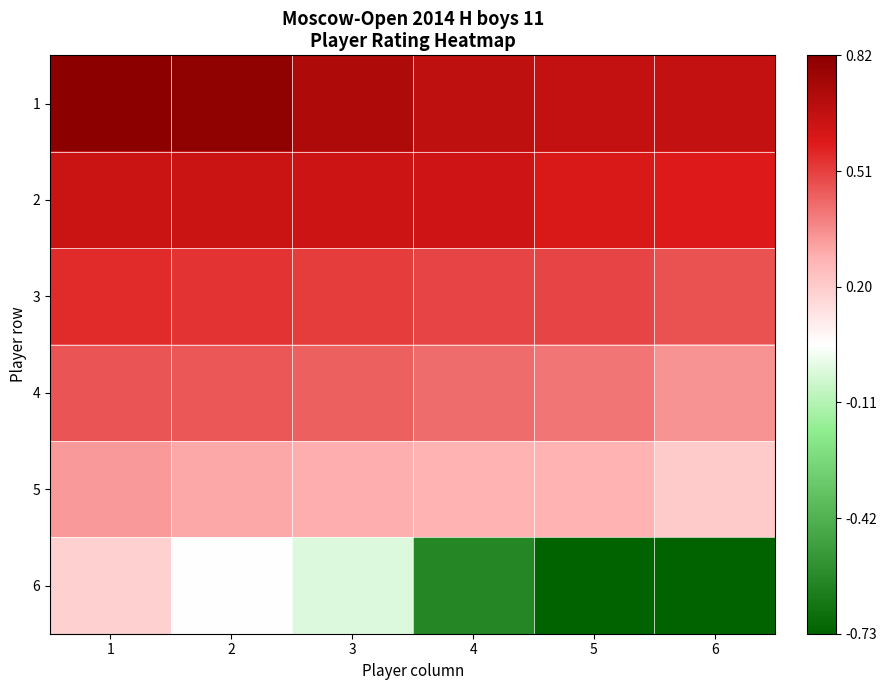

Reading left to right, what are all the values shown in this chart?

1: 1=0.8	2=0.8	3=0.7	4=0.7	5=0.7	6=0.7
2: 1=0.6	2=0.6	3=0.6	4=0.6	5=0.6	6=0.6
3: 1=0.5	2=0.5	3=0.5	4=0.5	5=0.5	6=0.5
4: 1=0.5	2=0.5	3=0.4	4=0.4	5=0.4	6=0.3
5: 1=0.3	2=0.3	3=0.3	4=0.3	5=0.3	6=0.2
6: 1=0.2	2=0.0	3=-0.0	4=-0.6	5=-0.7	6=-0.7